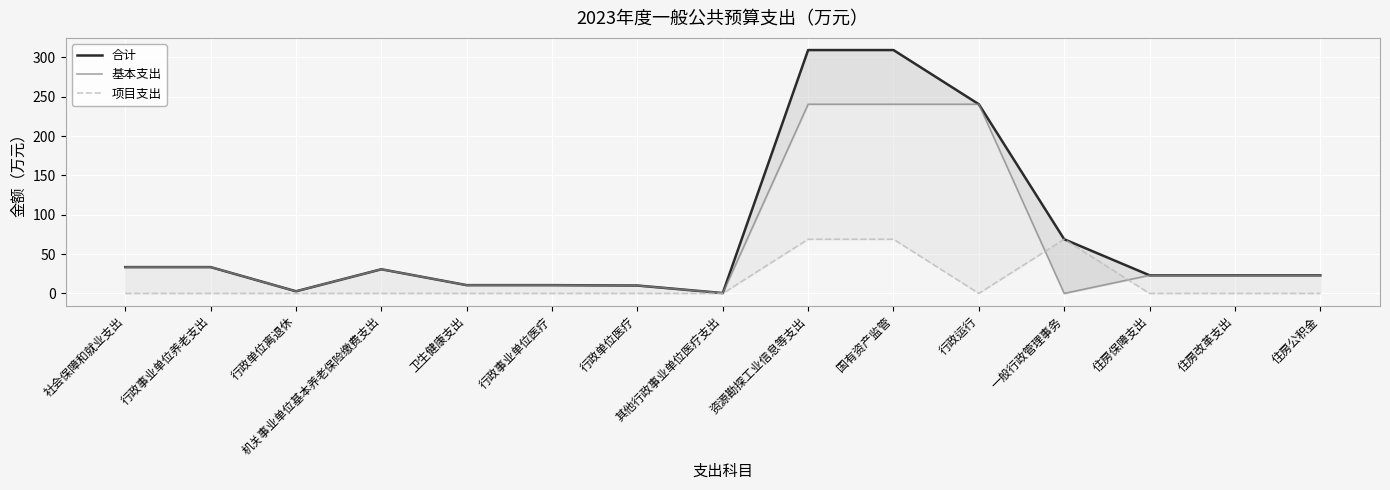

At which category is the sum across all series the highest?

资源勘探工业信息等支出